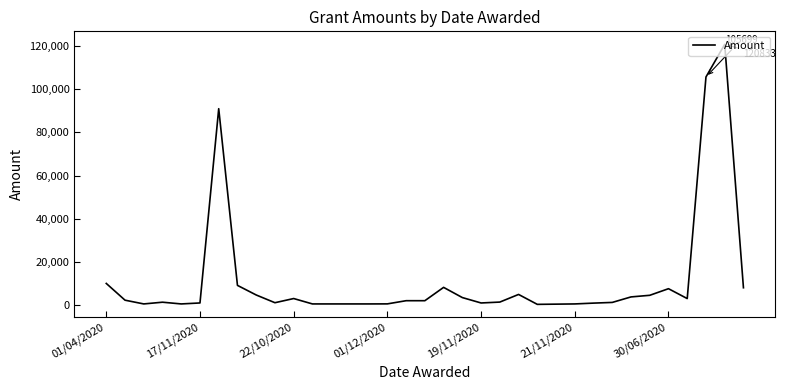

How many values exceed 1997?

18